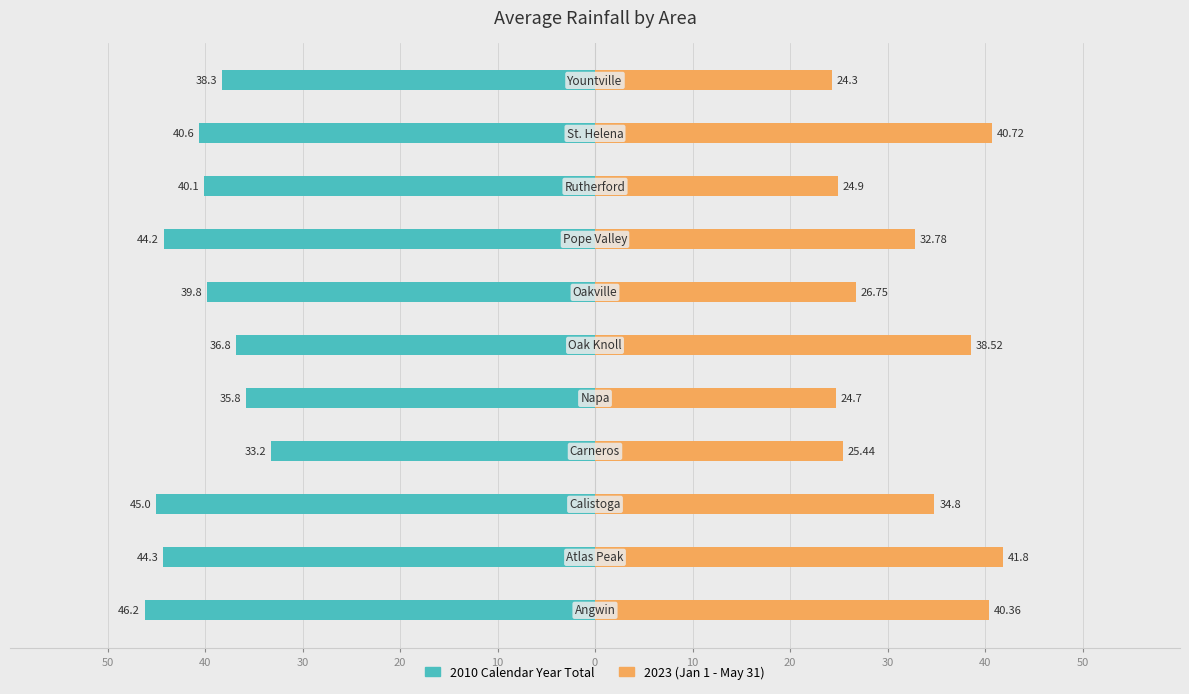

Reading right to left, transcribe all the data shown in this chart.

2010 Calendar Year Total: -38.3	-40.6	-40.1	-44.2	-39.8	-36.8	-35.8	-33.2	-45.0	-44.3	-46.2
2023 (Jan 1 - May 31): 24.3	40.7	24.9	32.8	26.8	38.5	24.7	25.4	34.8	41.8	40.4